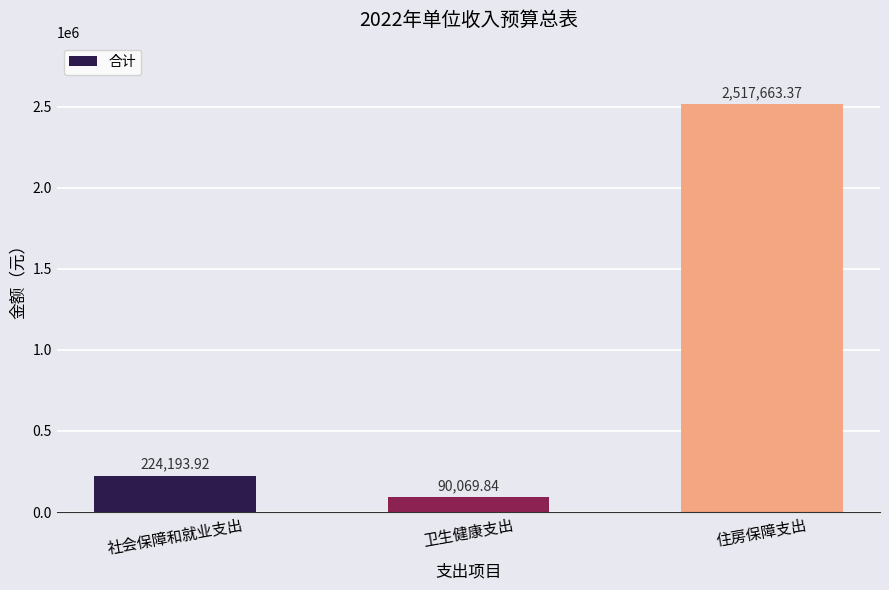

Is it true that the value at 住房保障支出 is 2517663.4?

True